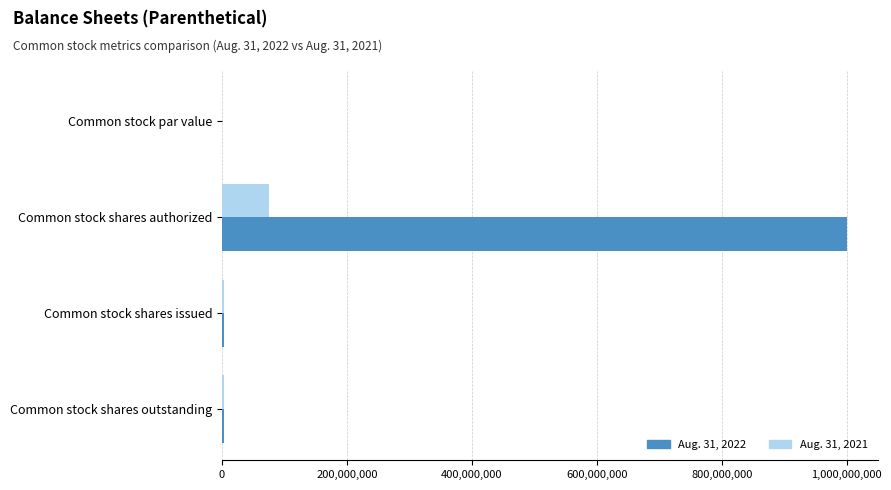

Is the value of Aug. 31, 2021 at Common stock par value greater than the value of Aug. 31, 2022 at Common stock shares authorized?

No